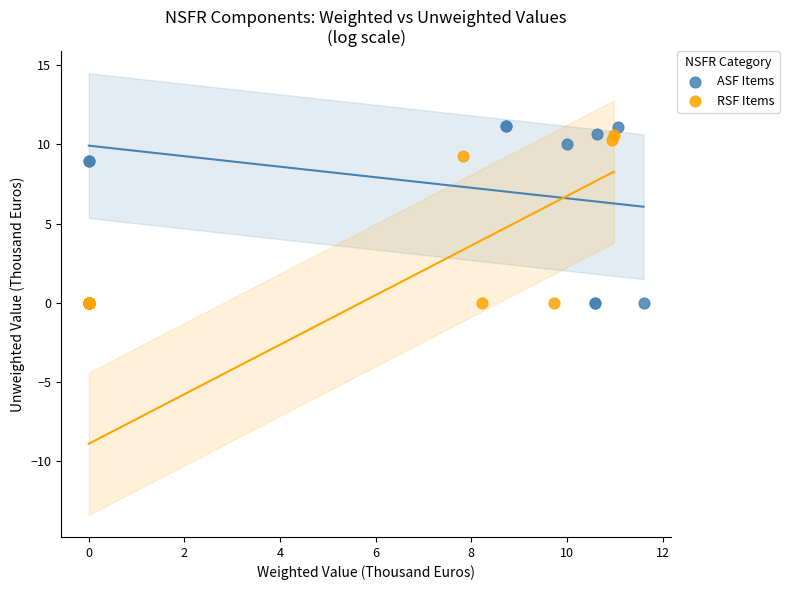

What are all the series names shown in the legend?

ASF Items, RSF Items